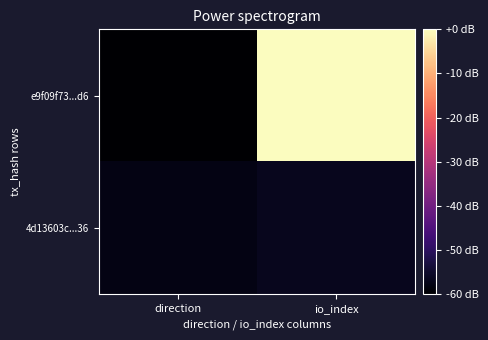

Which series changed the most between direction and io_index?

e9f09f73...d6